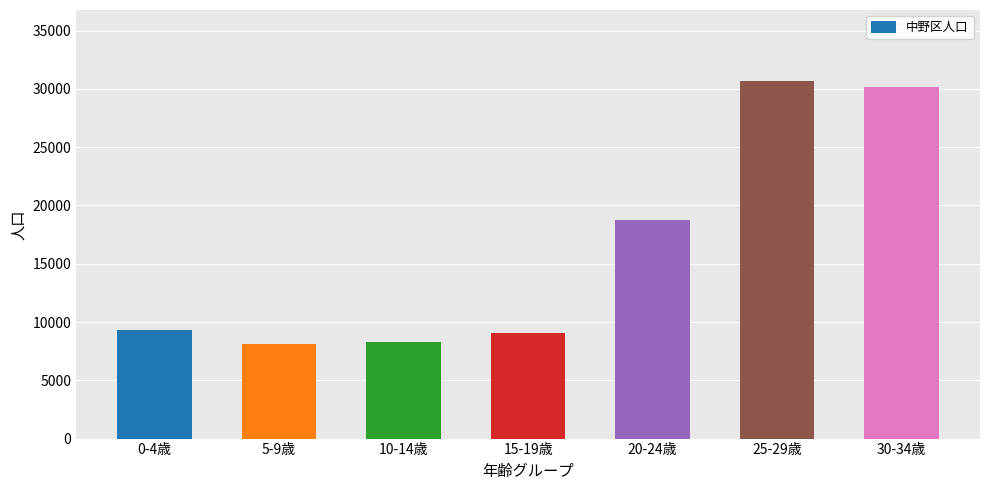

The value at 20-24歳 is 18729. True or false?

True